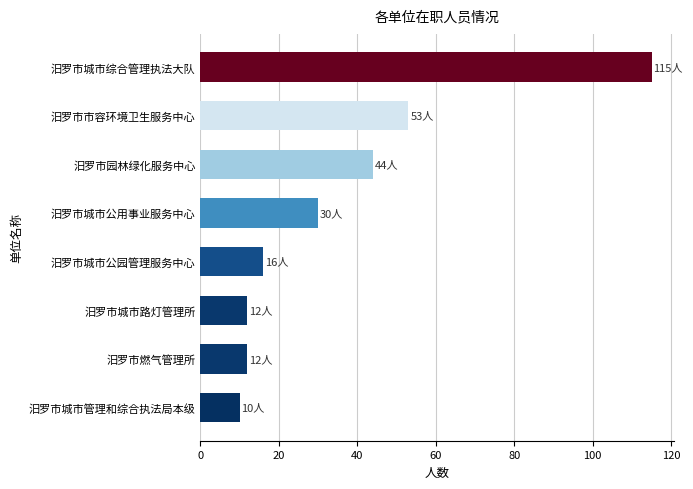

The chart shows a value of 46 at 汨罗市城市综合管理执法大队. True or false?

False